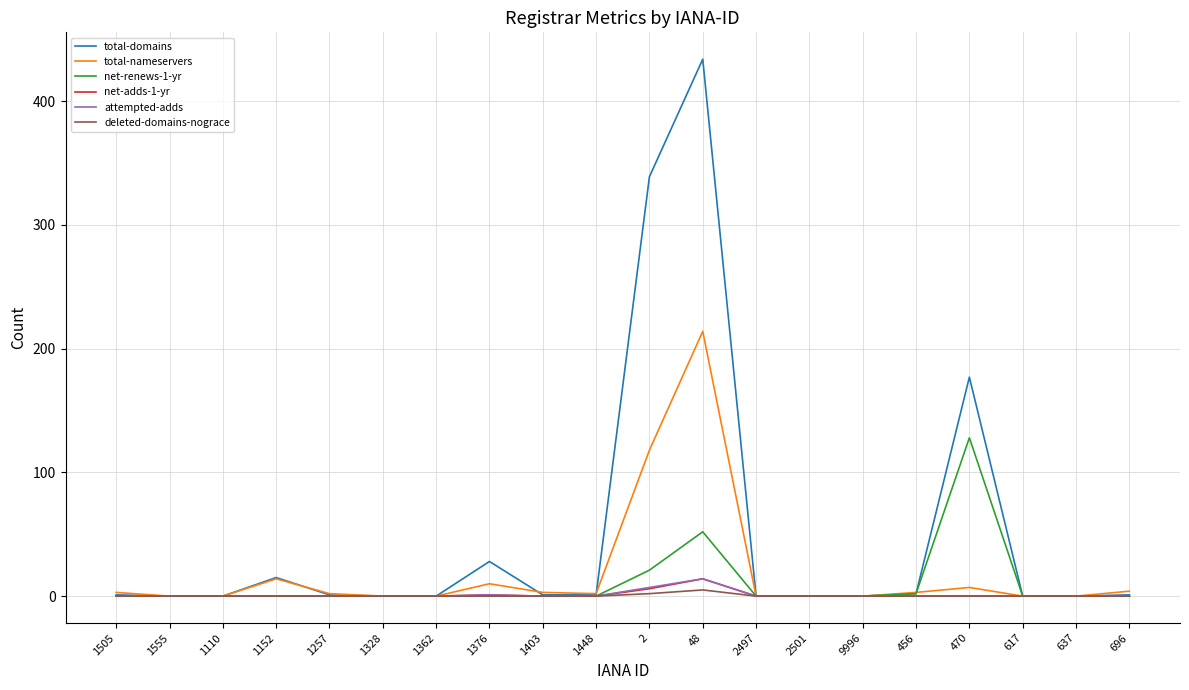

What is the maximum value shown in the chart?

434